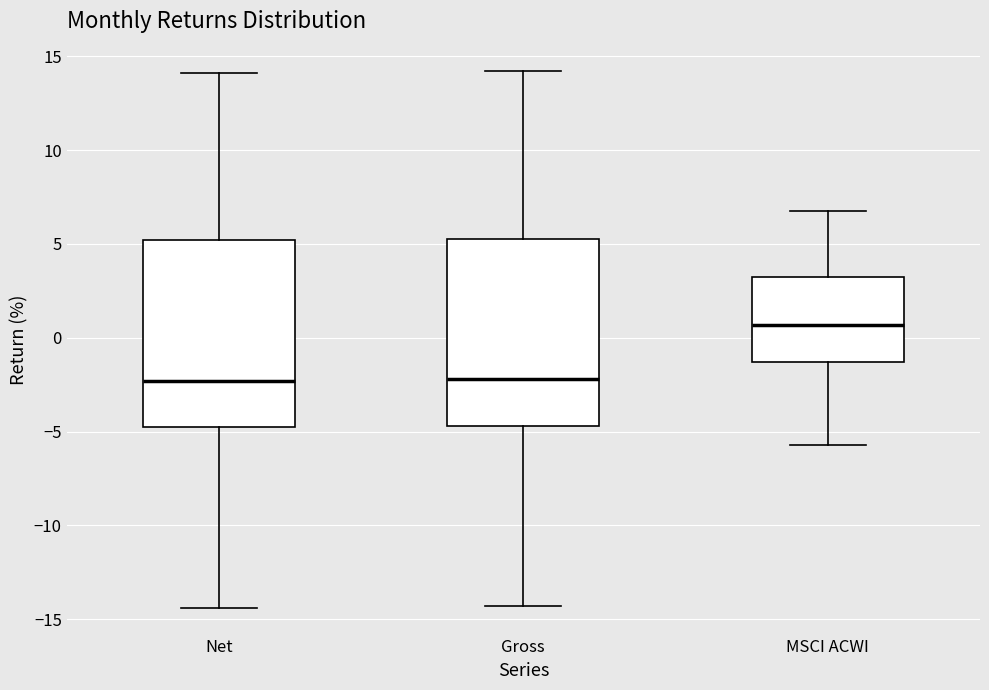

Where does the upper whisker of the box for Net end on the y-axis? The values are not printed on the chart, so give them approximately, as read against the axis.

14.0